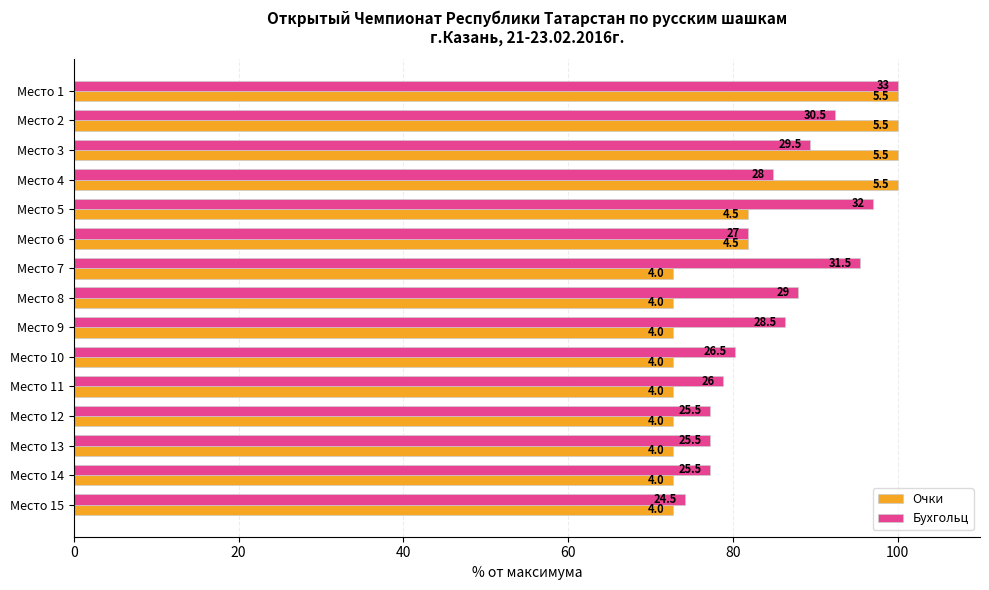

What are all the series names shown in the legend?

Очки, Бухгольц